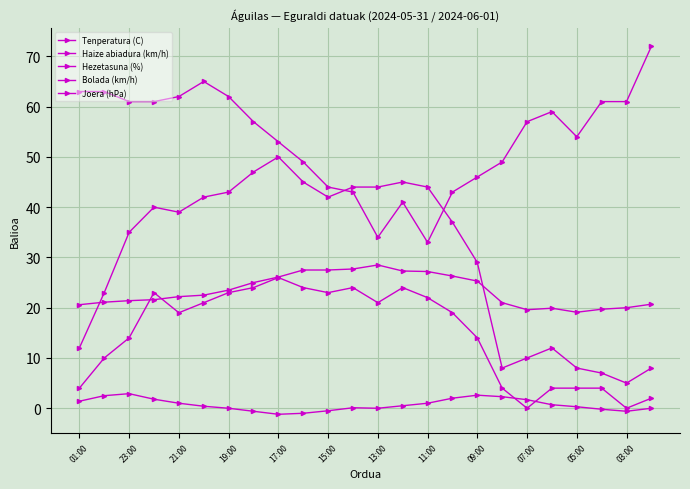

How many data points does each series have?

24